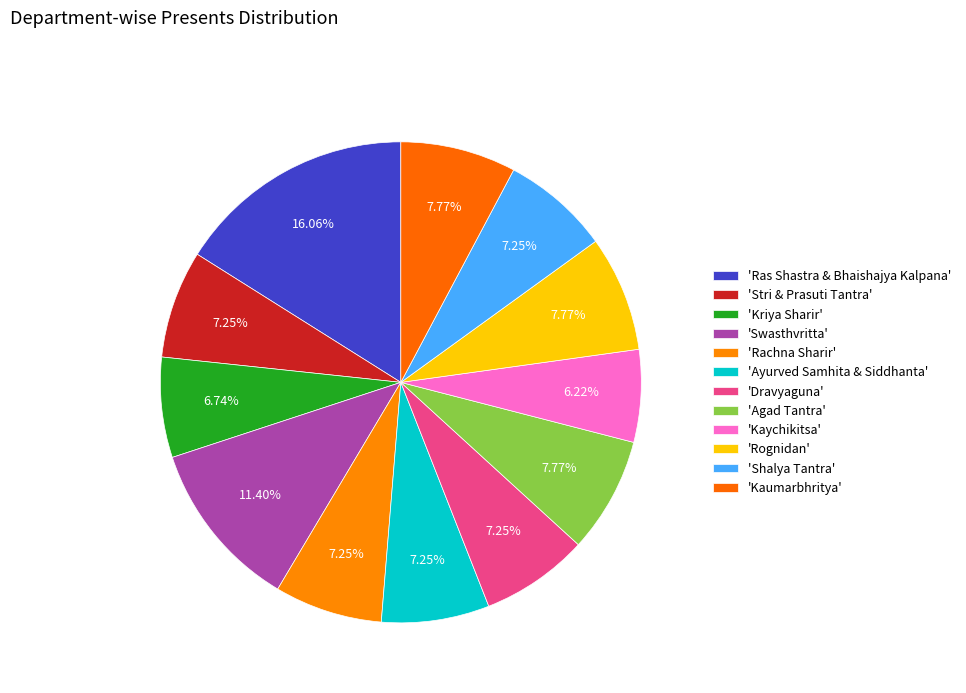

Count the number of slices in the pie.

12